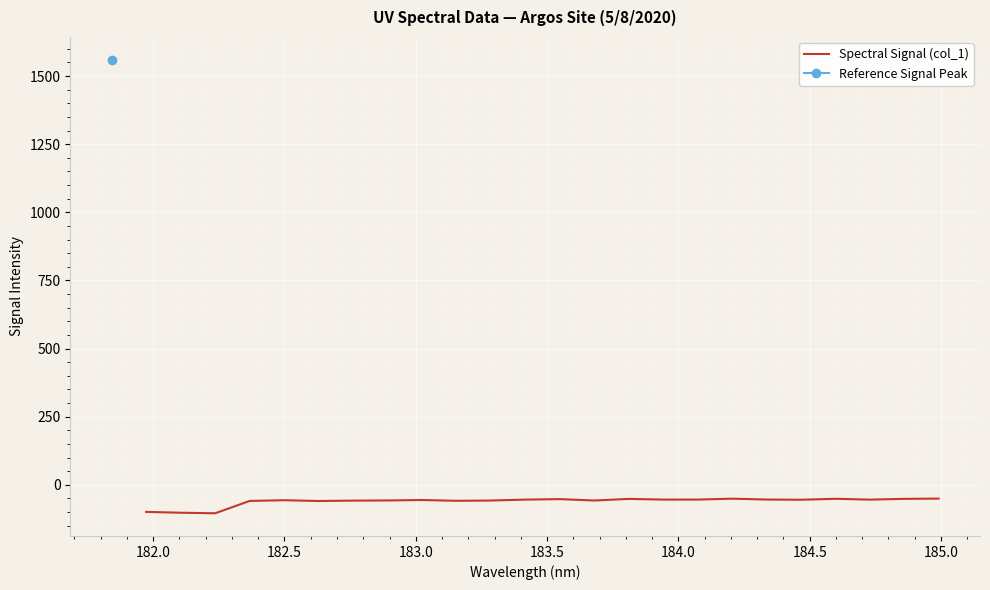

What is the lowest value of the Spectral Signal (col_1) series?

-104.5